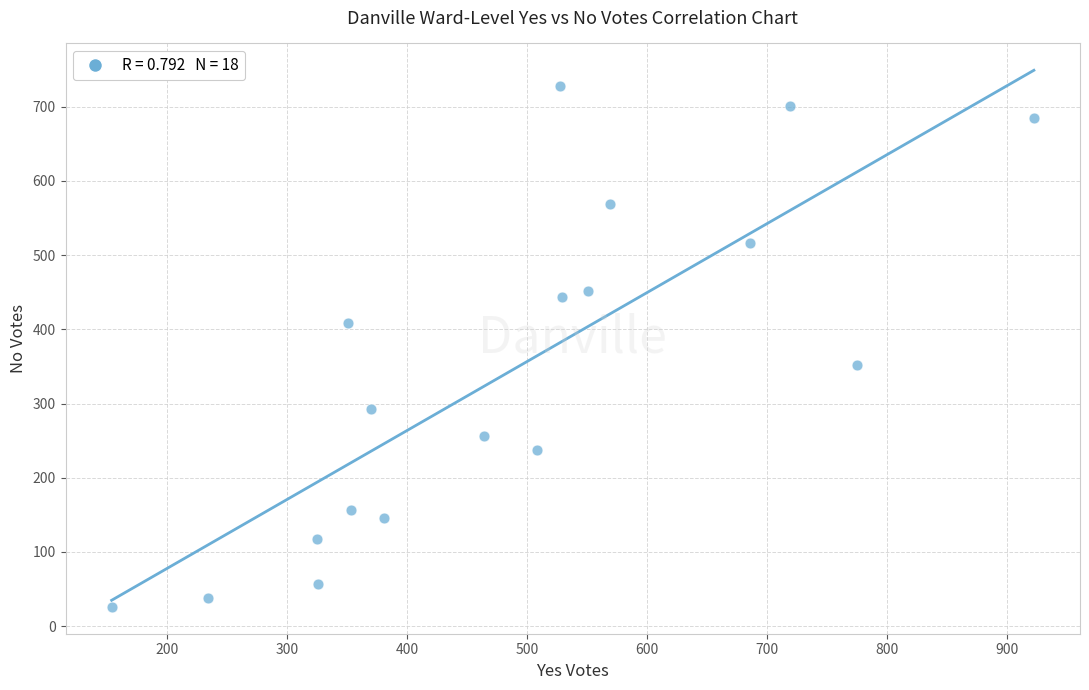

What is the range of Y values (max minus min)?

702